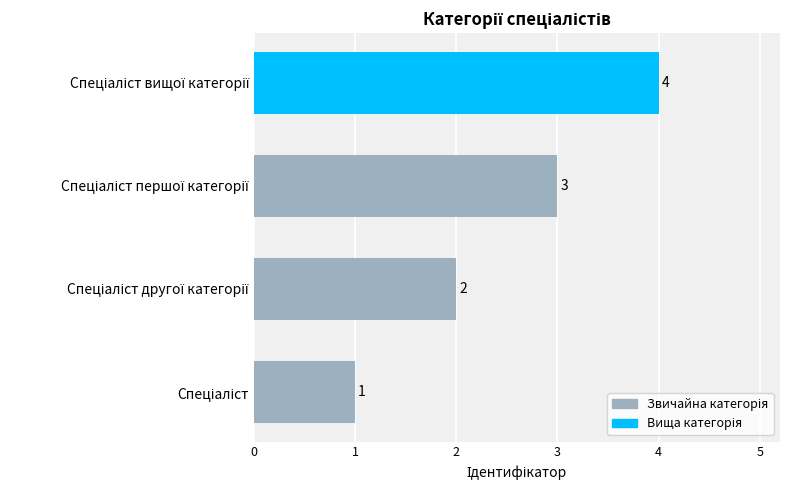

What is the difference between the maximum and minimum values?

3